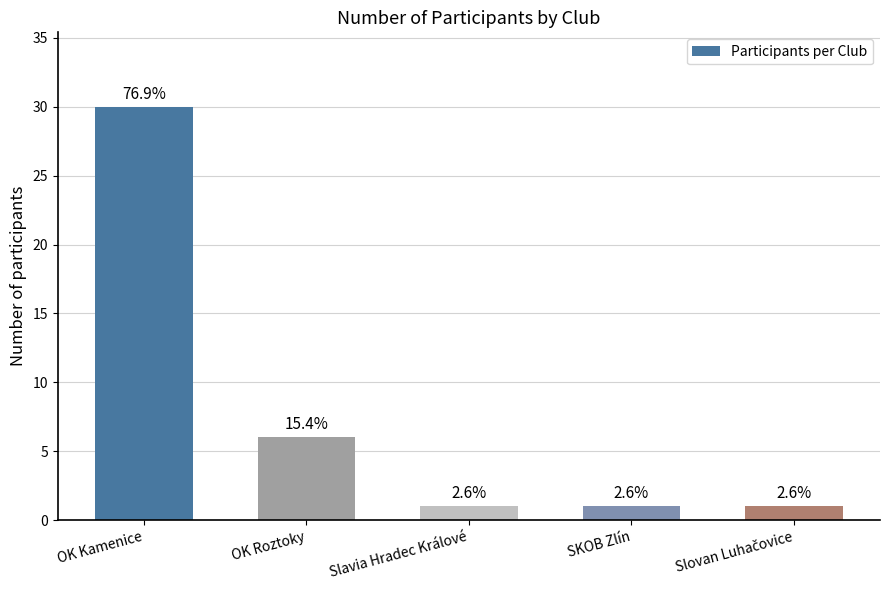

How many bars are there in total?

5